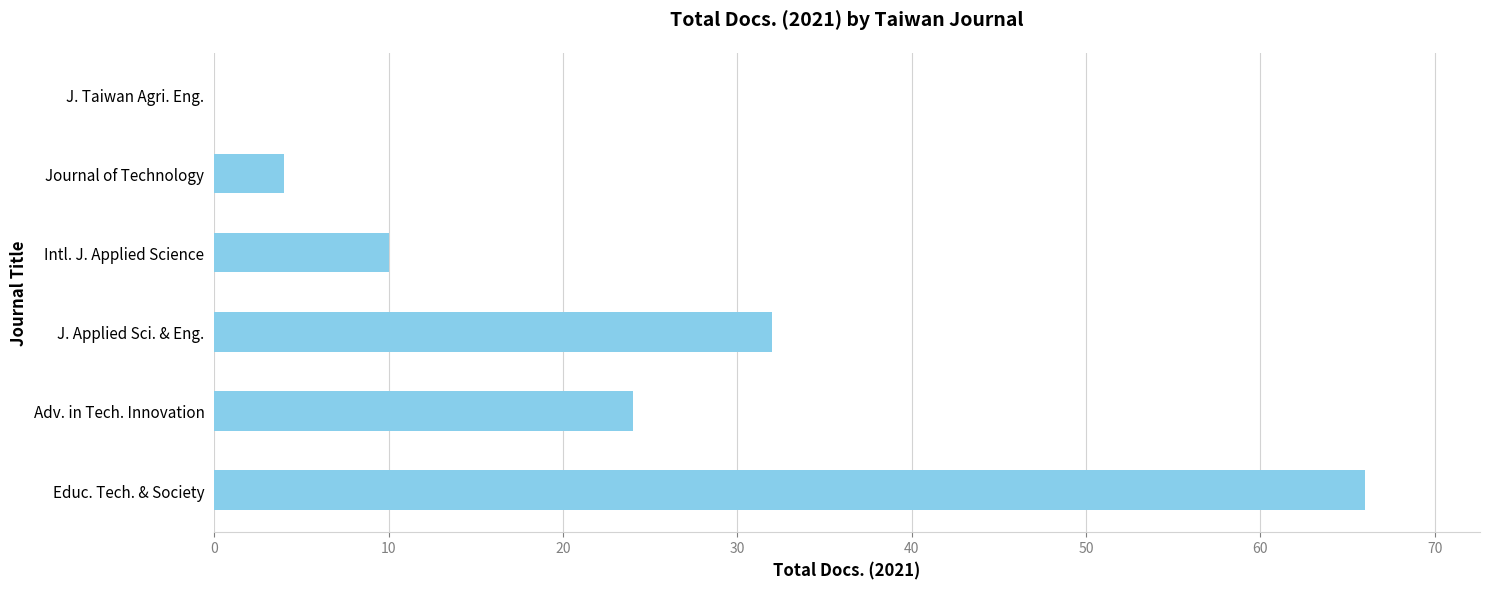

Count the number of data series in this chart.

1